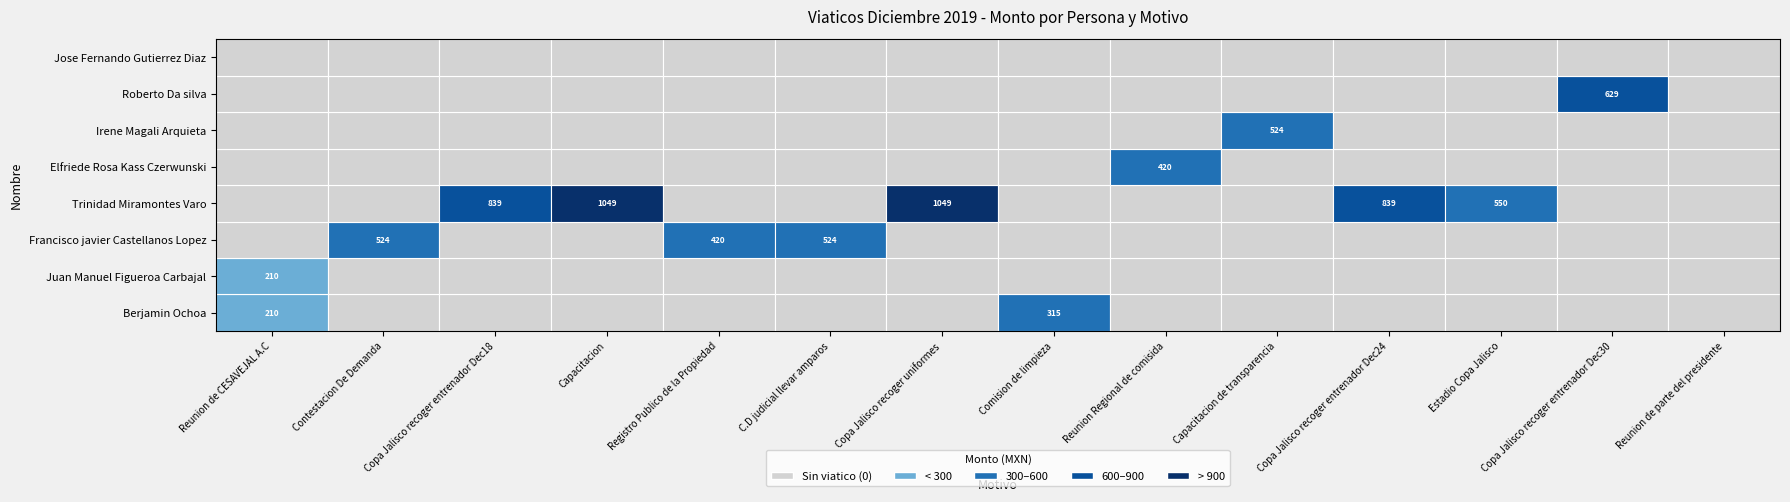

Where is Elfriede Rosa Kass Czerwunski nearest to the value 0?

Reunion de CESAVEJAL A.C